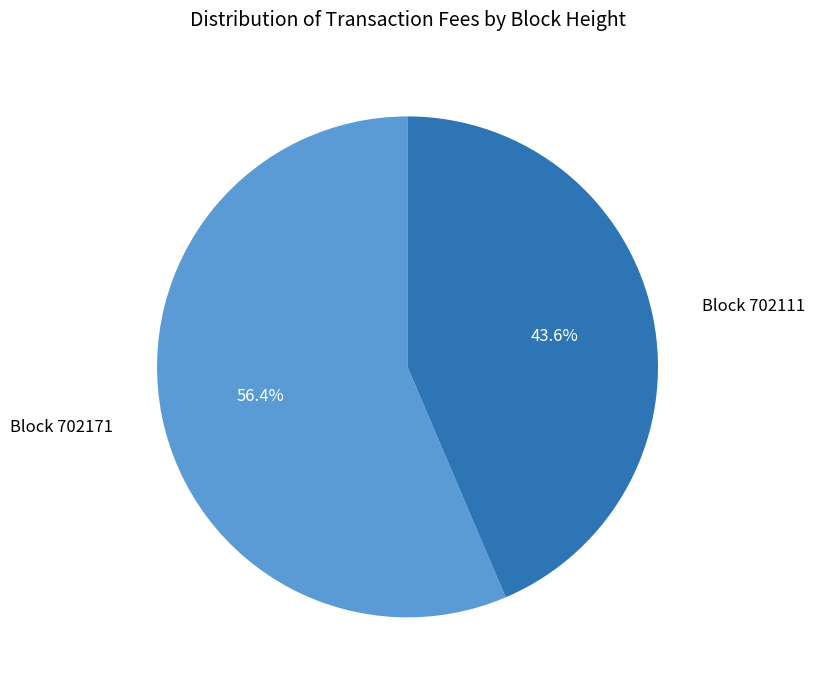

Is there any slice that represents more than half of the pie?

Yes